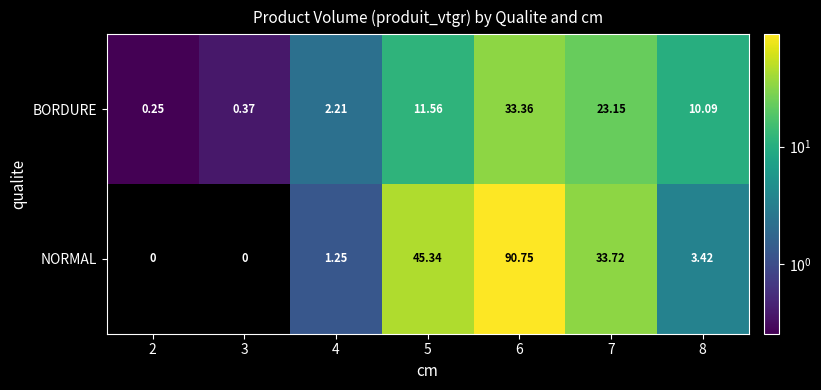

At 7, list the series in order from largest to smallest.

NORMAL, BORDURE